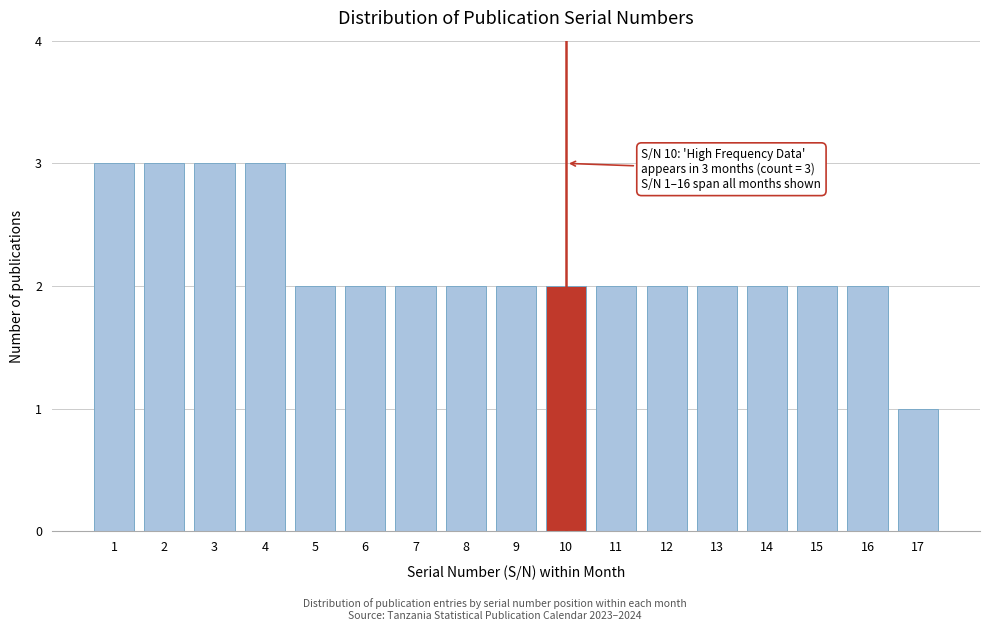

Reading left to right, what are all the values shown in this chart?

3	3	3	3	2	2	2	2	2	2	2	2	2	2	2	2	1